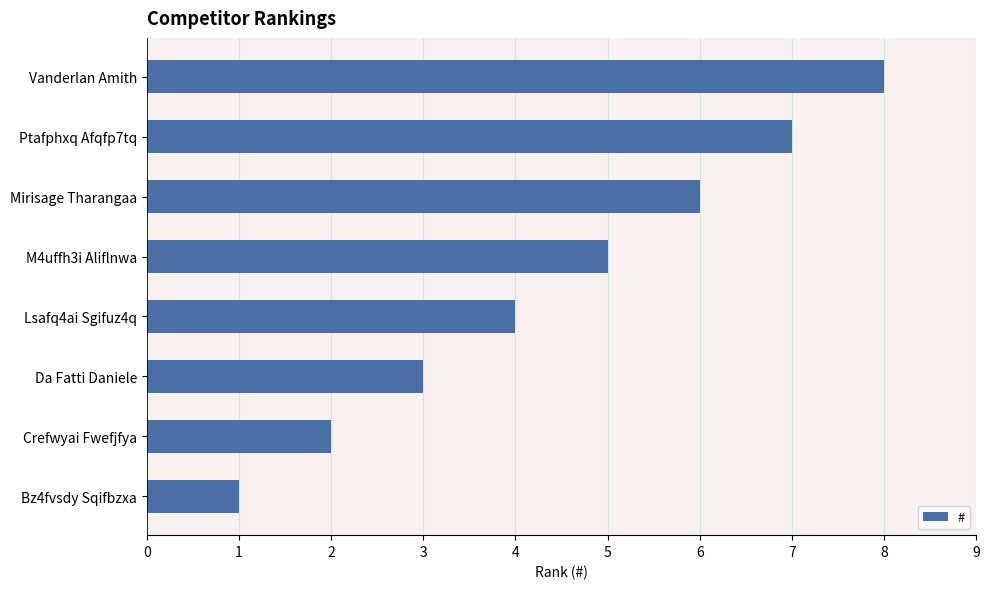

What is the difference between the second highest and second lowest values?

5